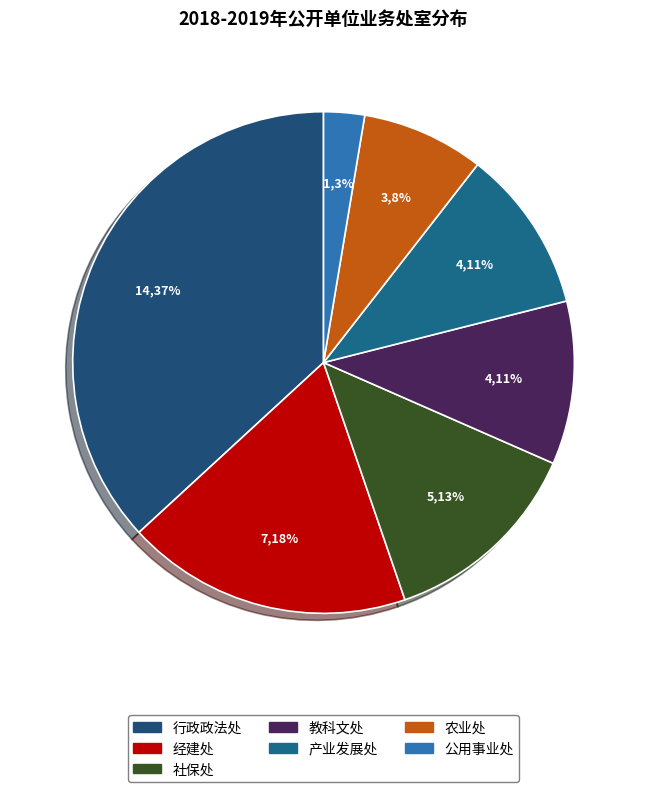

Rank the categories by value from highest to lowest.

行政政法处, 经建处, 社保处, 教科文处, 产业发展处, 农业处, 公用事业处